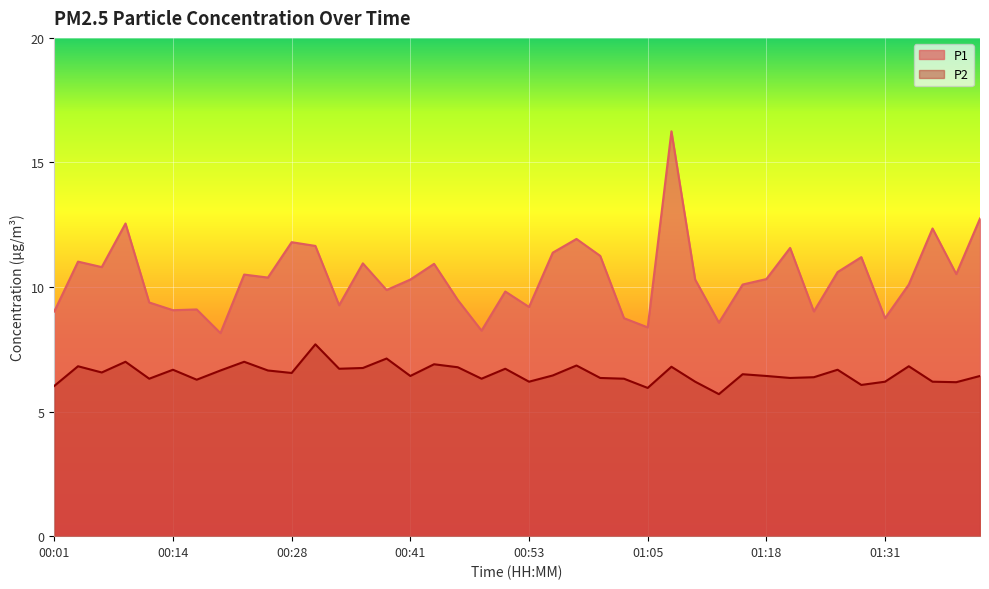

What is the spread (max minus min) of values at 00:28?

5.3